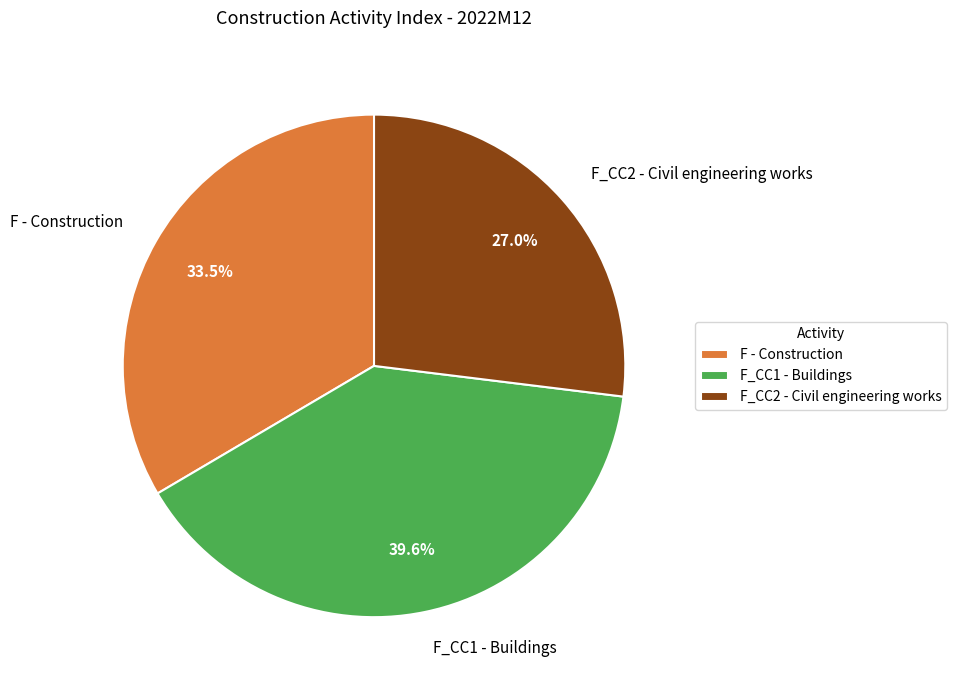

What is the ratio of the value at F_CC1 - Buildings to the value at F - Construction?

1.2